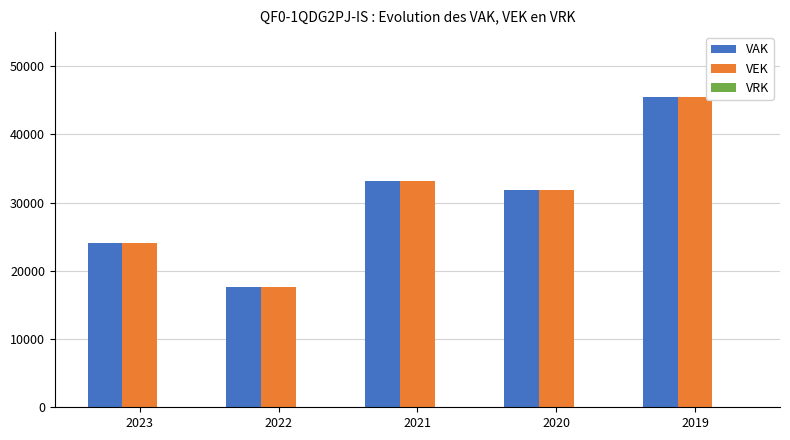

Does the chart contain any negative values?

No